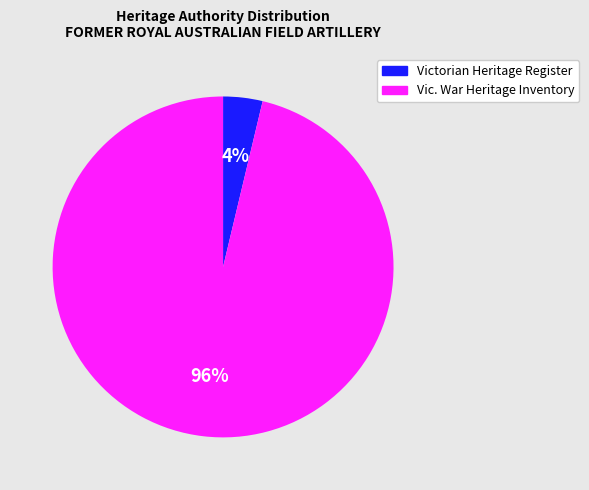

Does Vic. War Heritage Inventory represent more than half of the total?

Yes